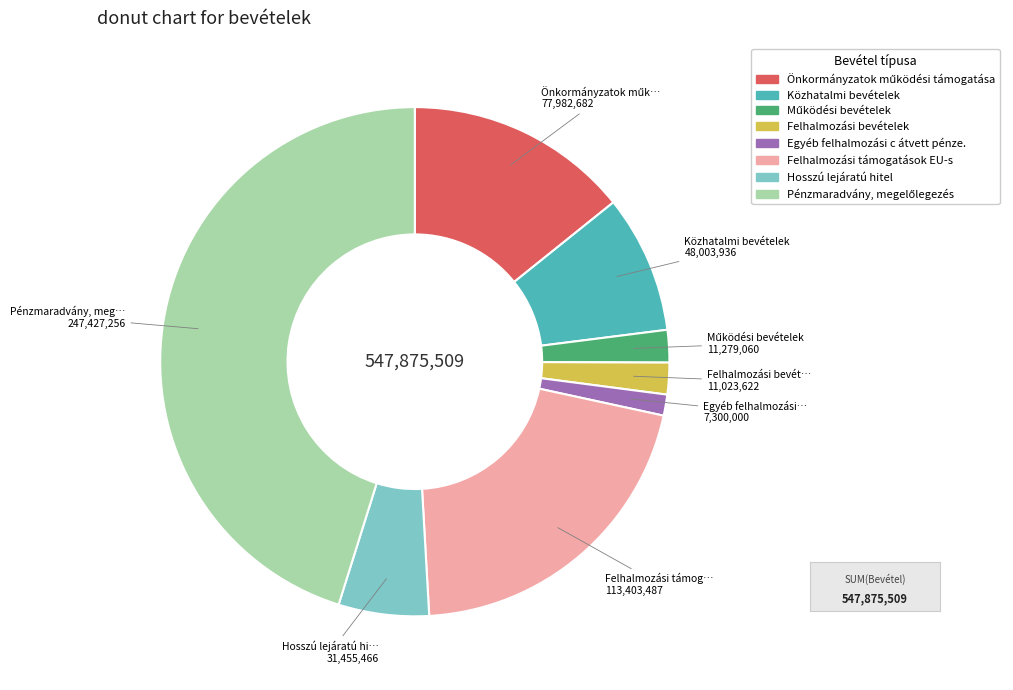

Which category has the smallest portion of the pie?

Egyéb felhalmozási c átvett pénze.